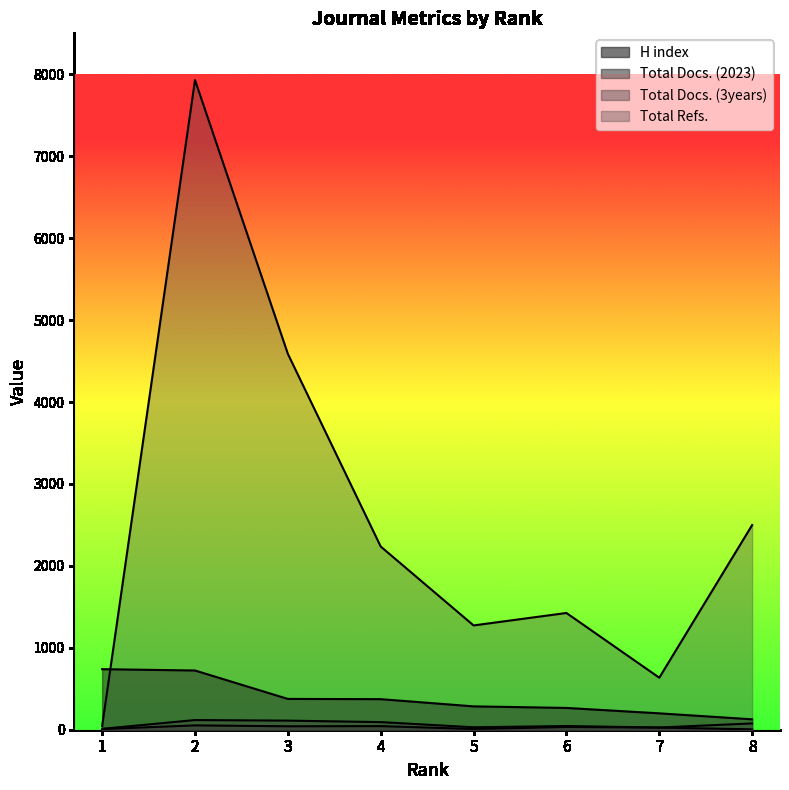

At how many categories does at least one series exceed 4943?

1